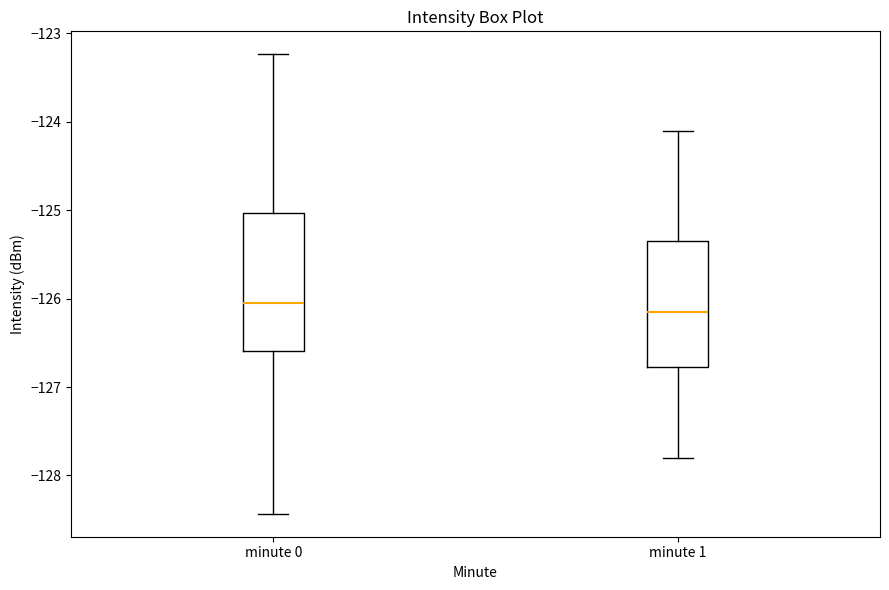

Reading left to right, read every box against the y-axis: the position of its median line, the range the box covers, and the ends of its whiskers. The values are not printed on the chart, so give them approximately, as read against the axis.

minute 0: median -126.0, box -126.6 to -125.0, whiskers -128.4 to -123.2
minute 1: median -126.1, box -126.8 to -125.3, whiskers -127.8 to -124.1